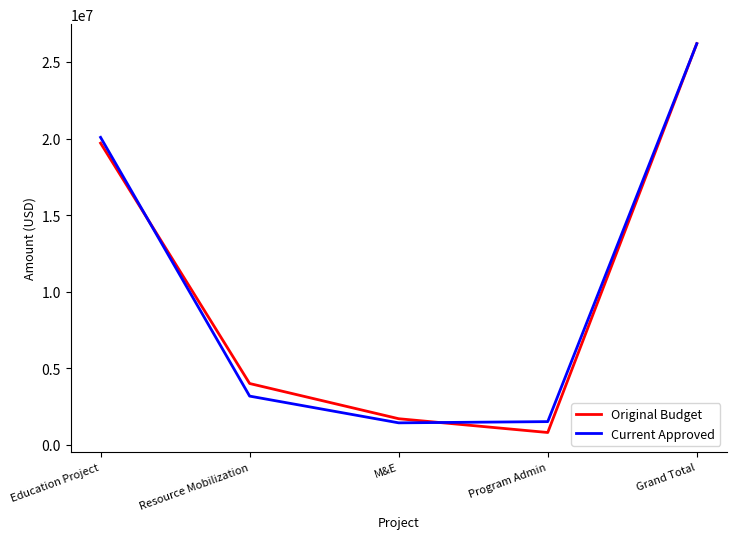

What is the total value across all series at Education Project?

39778100